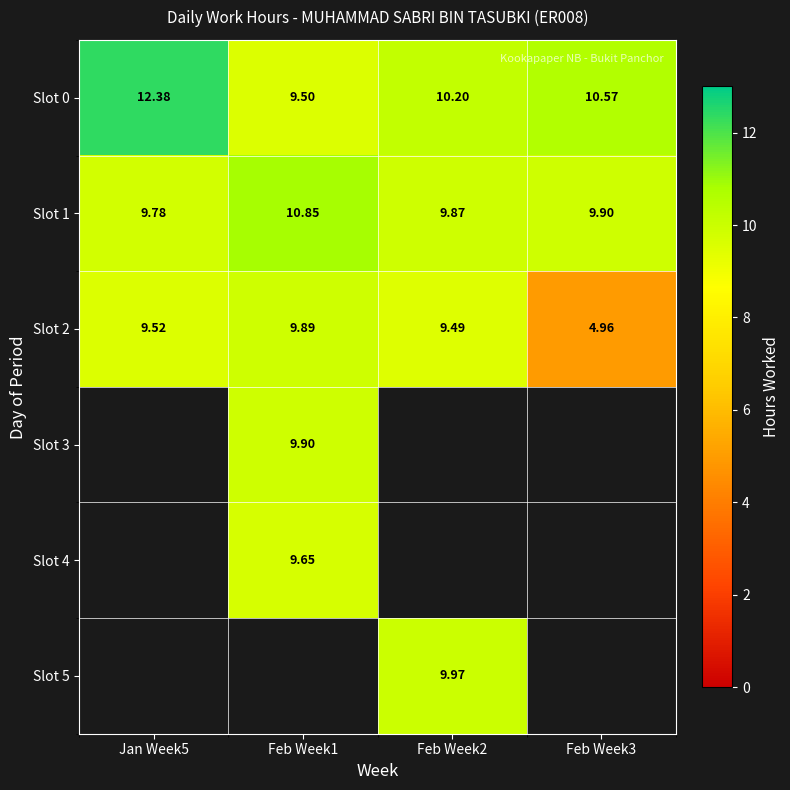

Is the value of Slot 3 at Feb Week3 greater than the value of Slot 0 at Feb Week1?

No